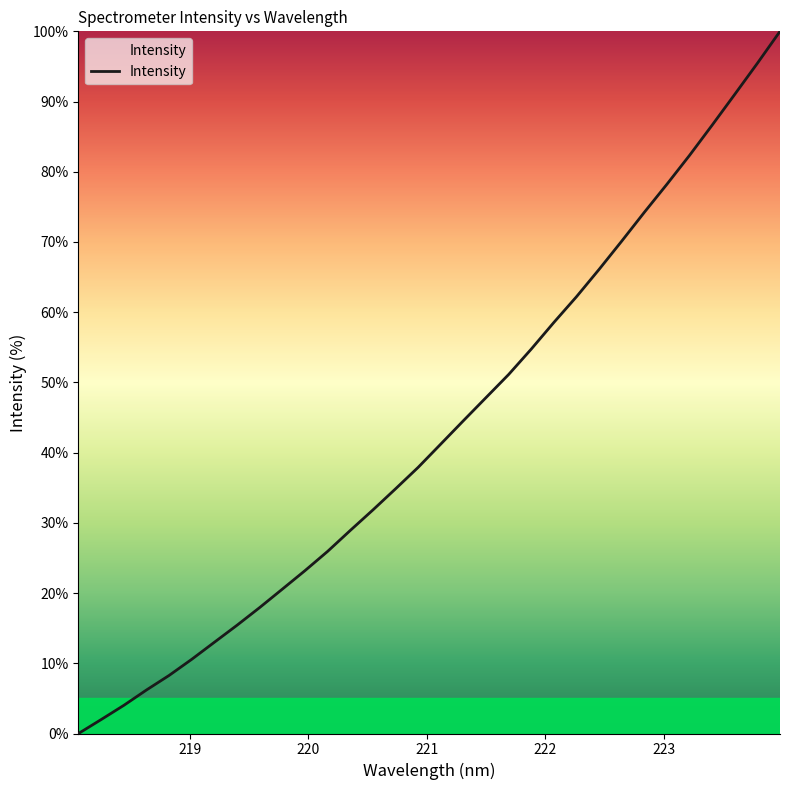

What is the difference between the maximum and minimum values?

100.0